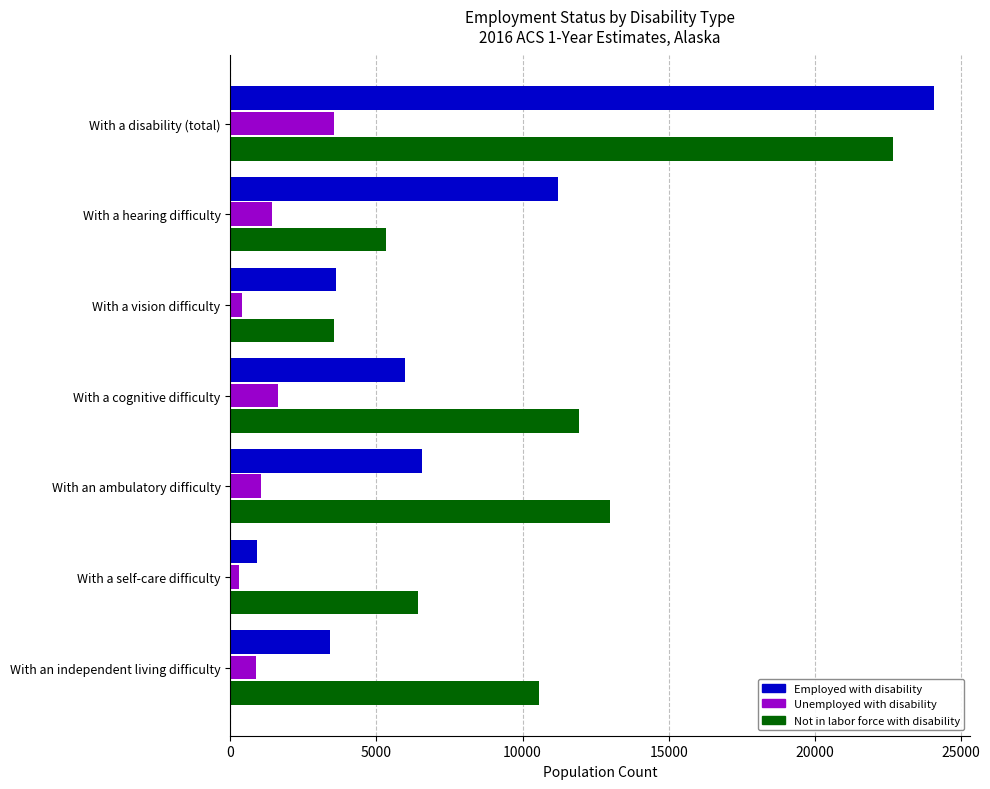

Which label corresponds to the largest value in the chart?

With a disability (total)